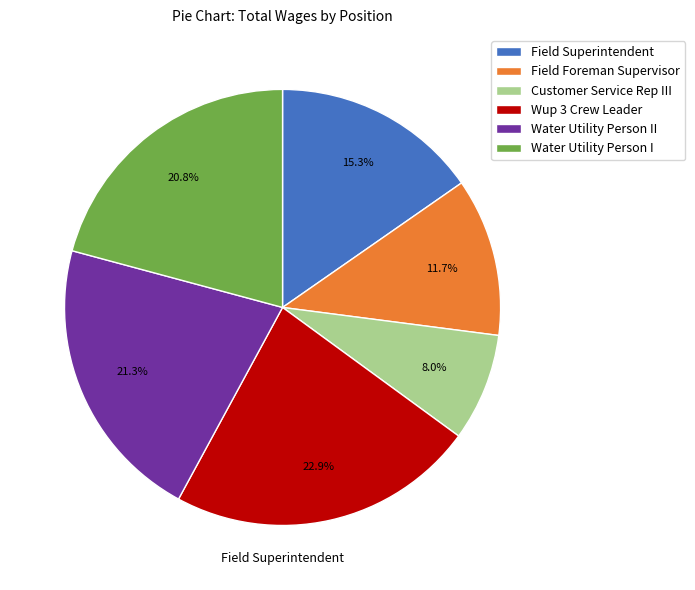

Which slice is the smallest?

Customer Service Rep III